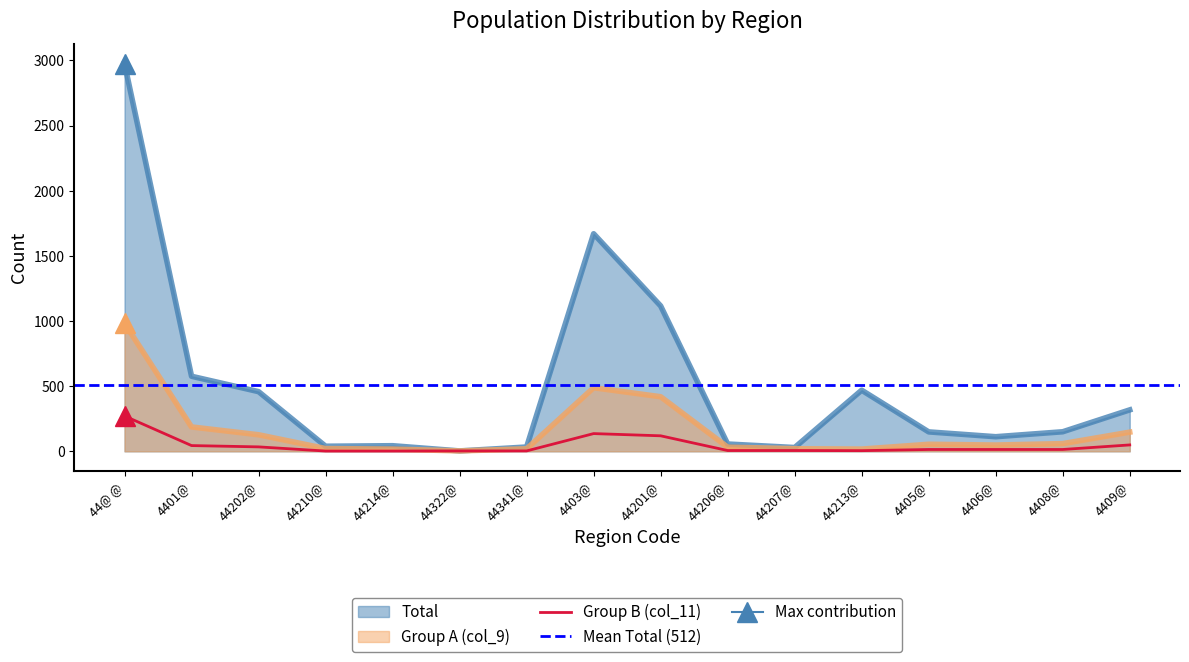

Is it true that Group B (col_11) equals 17 at 4401@?

False